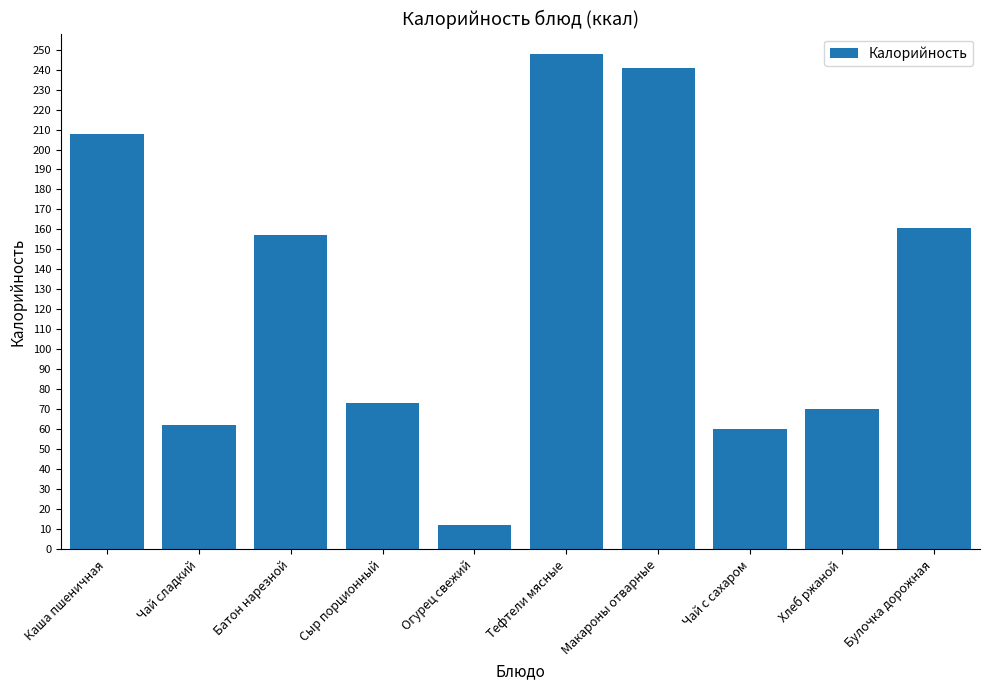

What is the label of the 4th bar from the left?

Сыр порционный